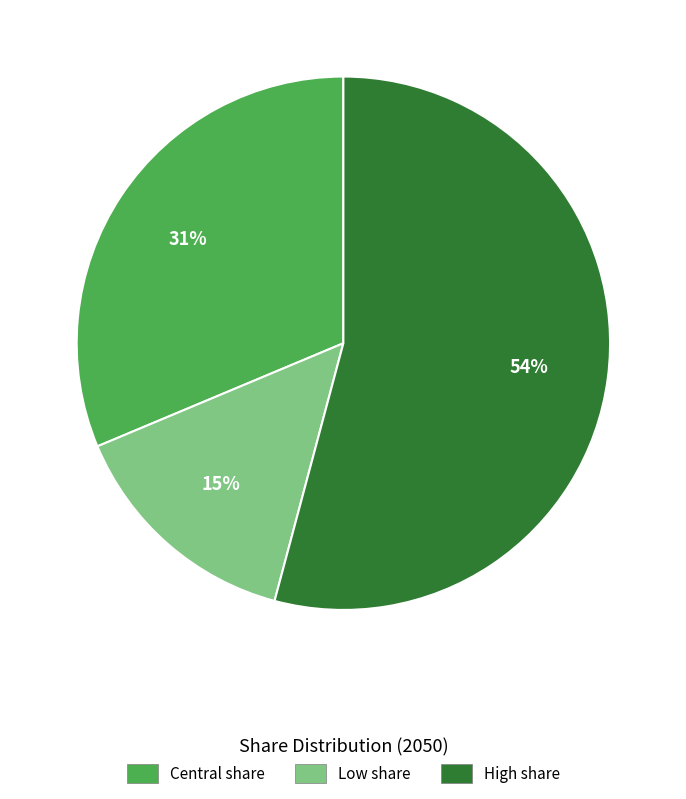

To the nearest percent, what is the combined percentage of Central share and High share?

85%